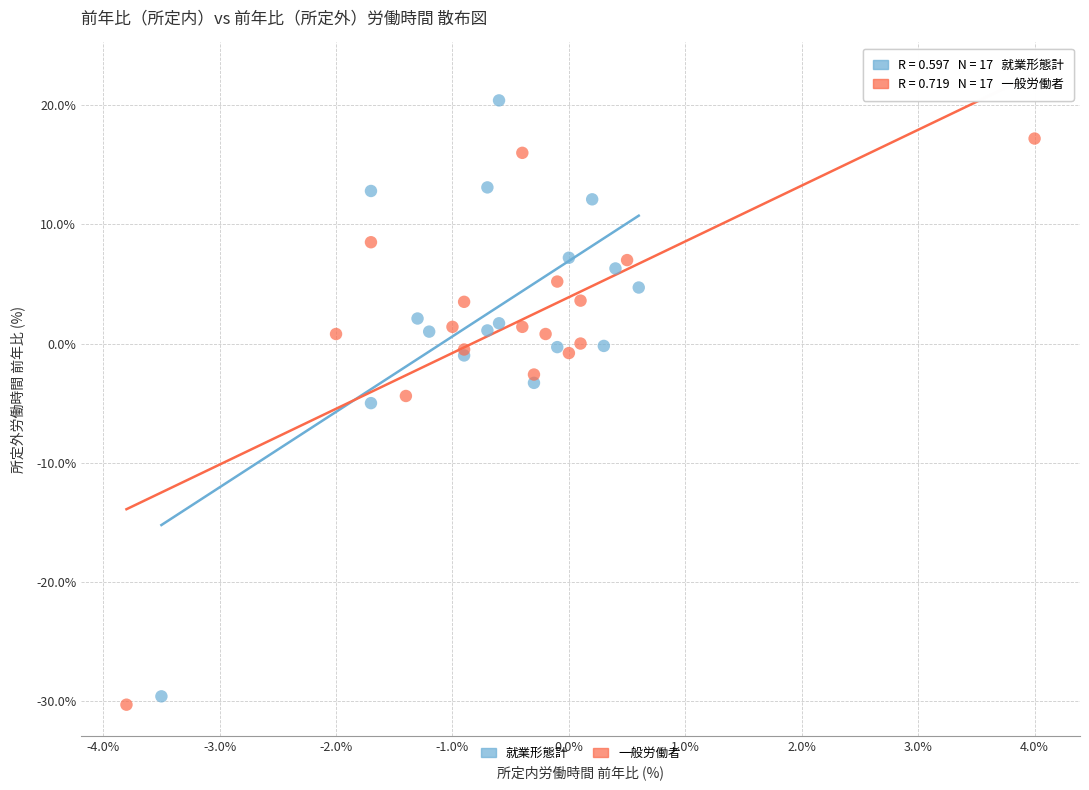

Which series has the widest spread of Y values?

就業形態計